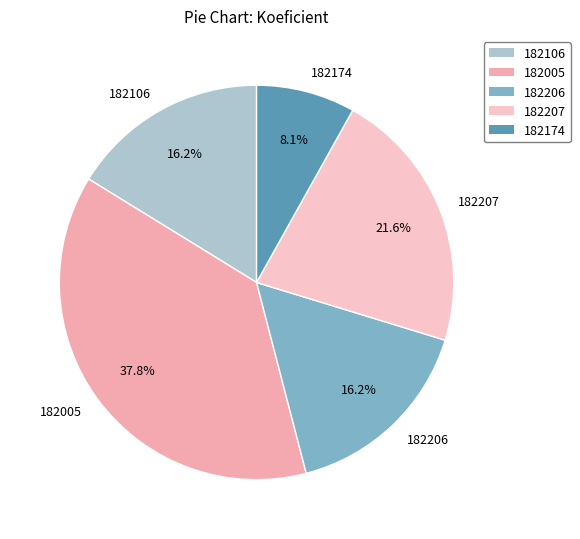

How many segments does this pie chart have?

5